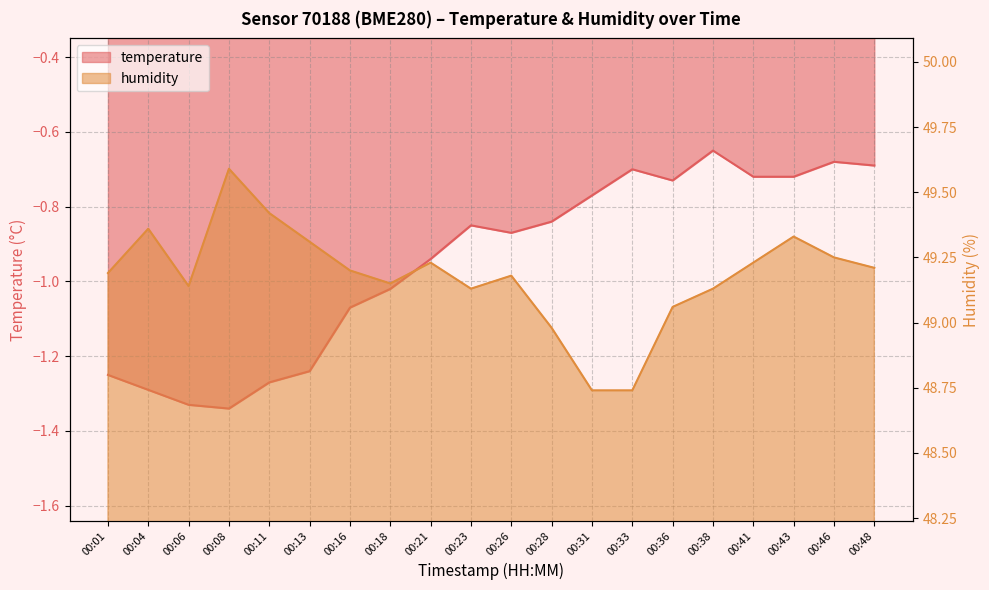

List the labels in order of humidity value, largest first.

00:08, 00:11, 00:04, 00:43, 00:13, 00:46, 00:21, 00:41, 00:48, 00:16, 00:01, 00:26, 00:18, 00:06, 00:23, 00:38, 00:36, 00:28, 00:31, 00:33